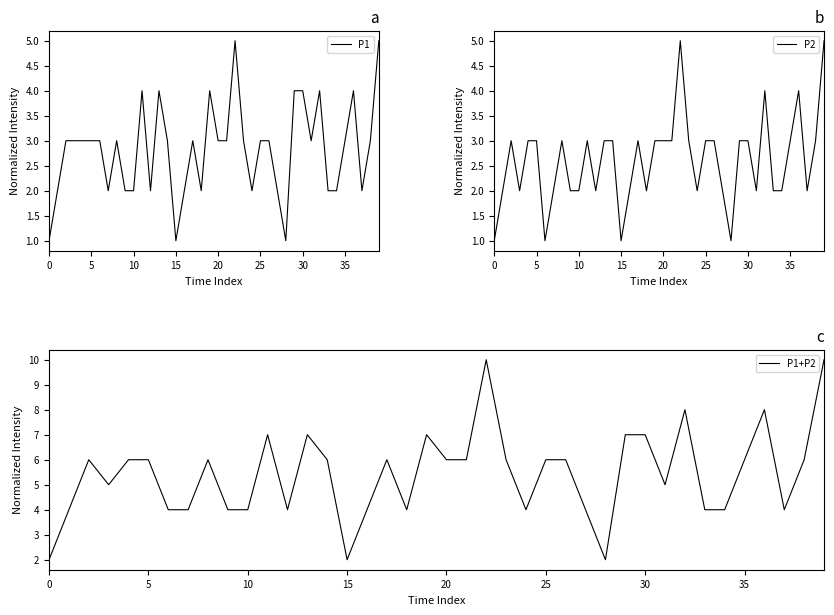

What is the total value across all series at 15?

10